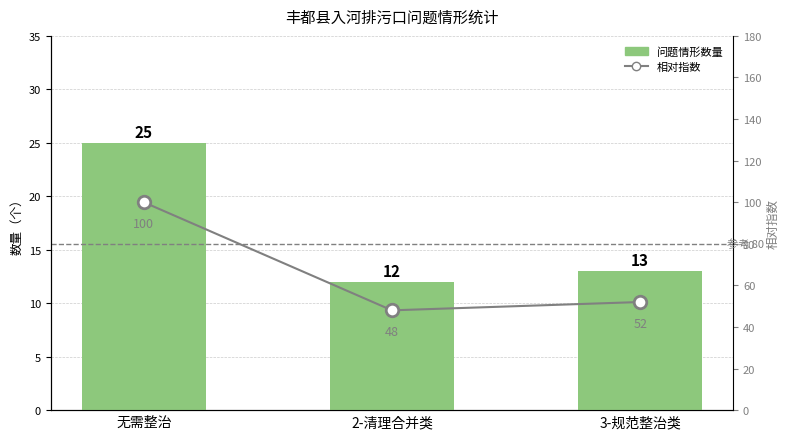

Reading left to right, what are all the values shown in this chart?

问题情形数量: 25	12	13
相对指数: 100	48	52